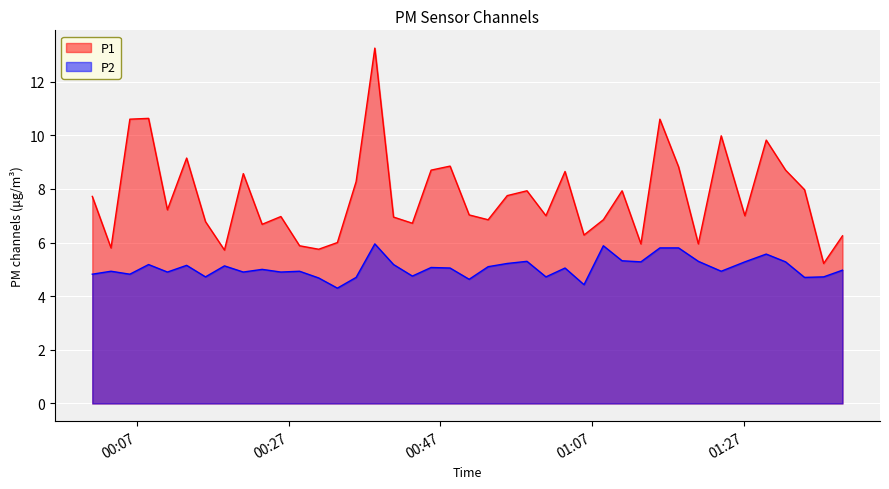

At how many categories does at least one series exceed 11?

1